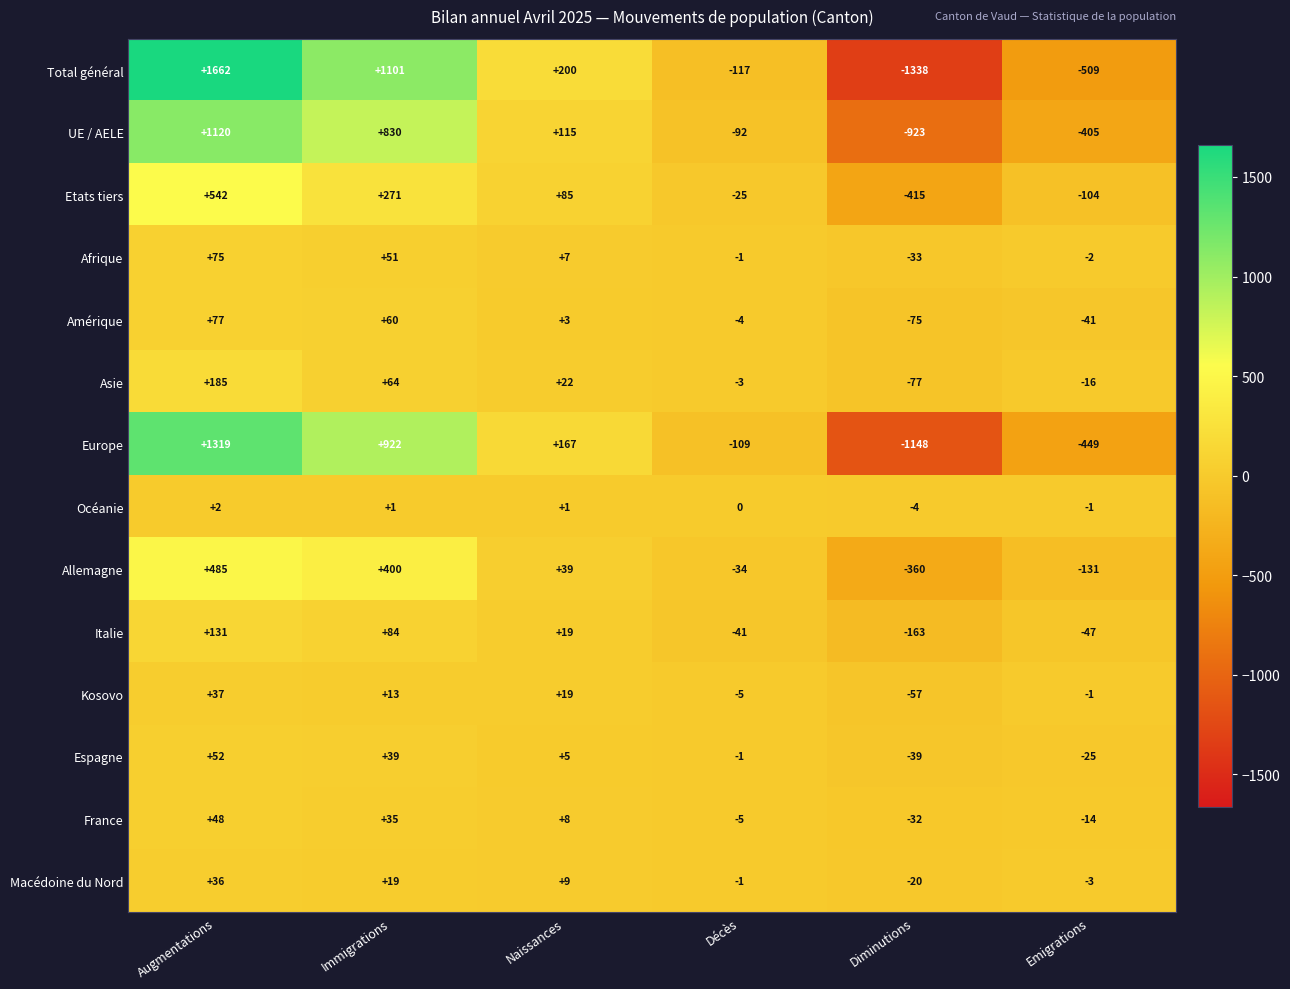

Is it true that Afrique equals -2 at Emigrations?

True